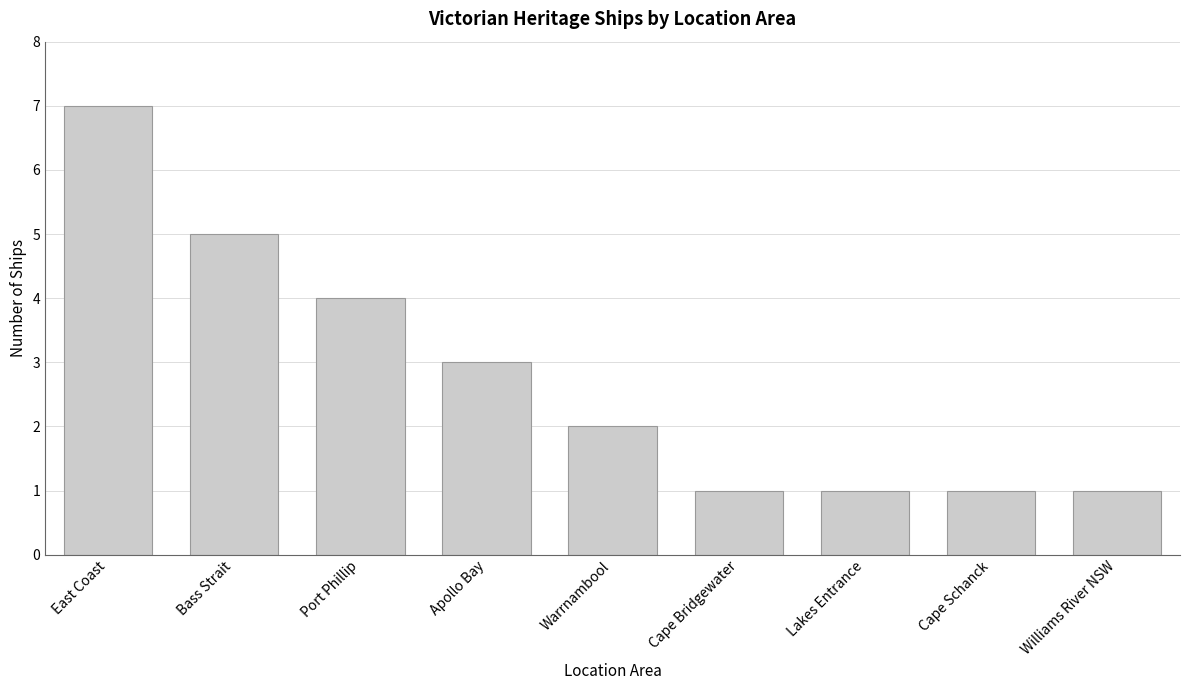

How many bars are there in total?

9